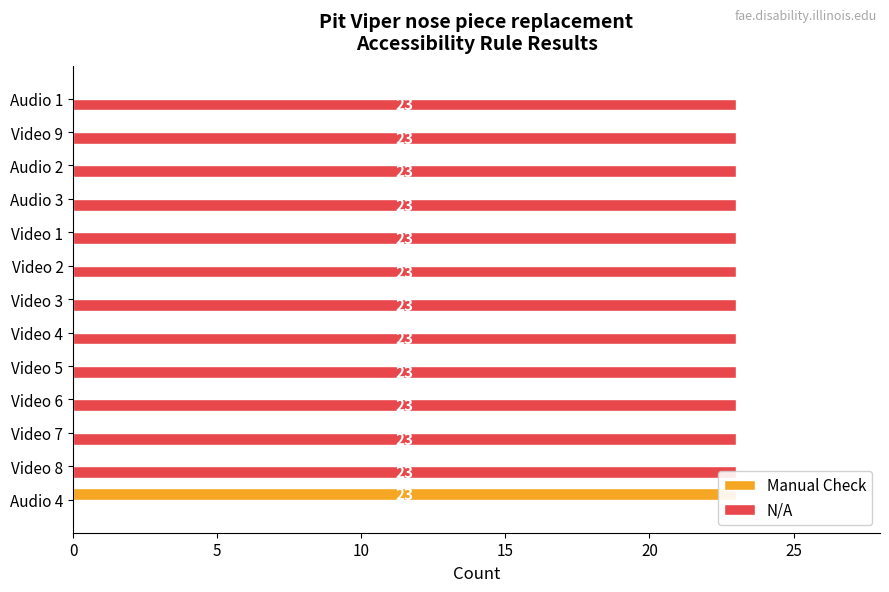

Does the chart contain any negative values?

No